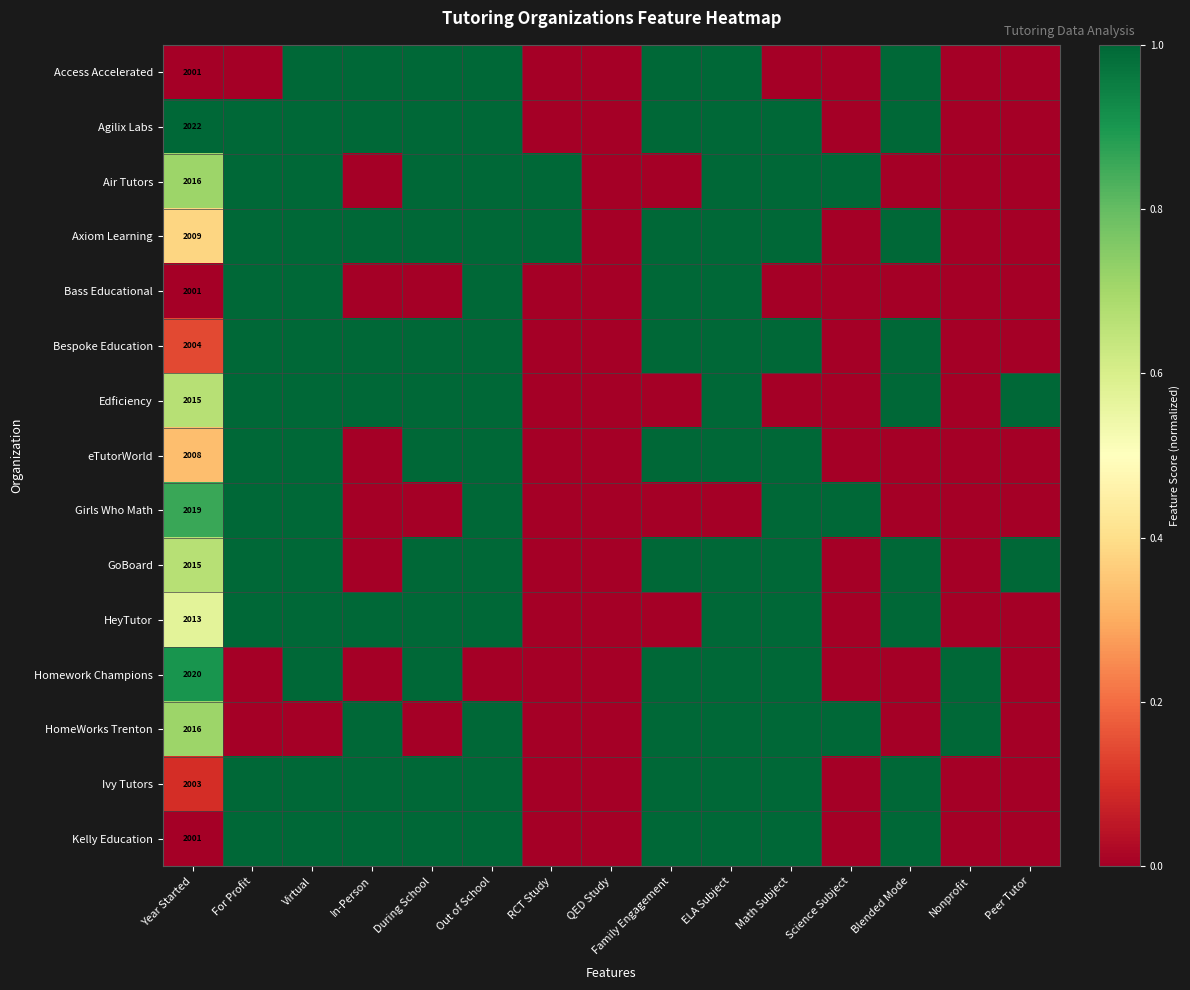

The value of HeyTutor at Year Started is 874. True or false?

False